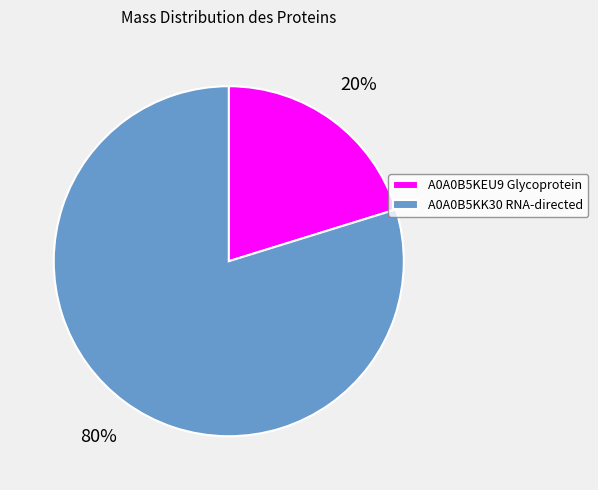

Rank the categories by value from highest to lowest.

A0A0B5KK30 RNA-directed, A0A0B5KEU9 Glycoprotein